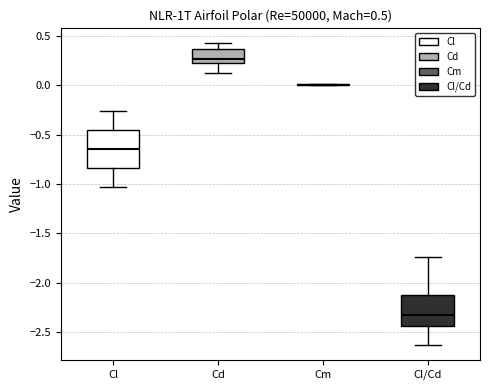

Which box is the tallest, from its lower edge to its upper edge?

Cl